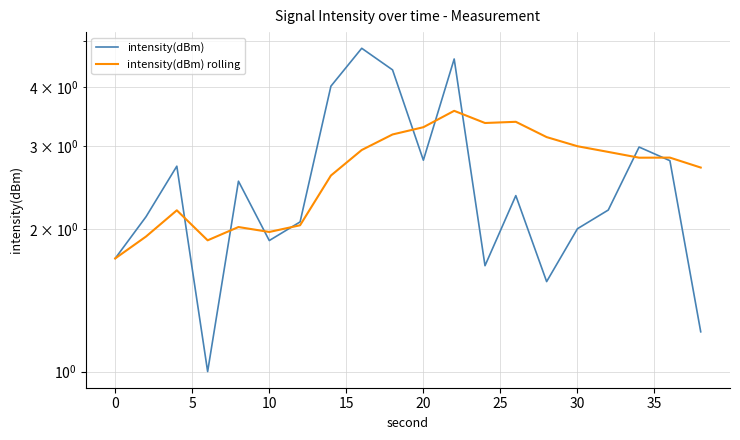

Is this an area chart (filled region under the line)?

No